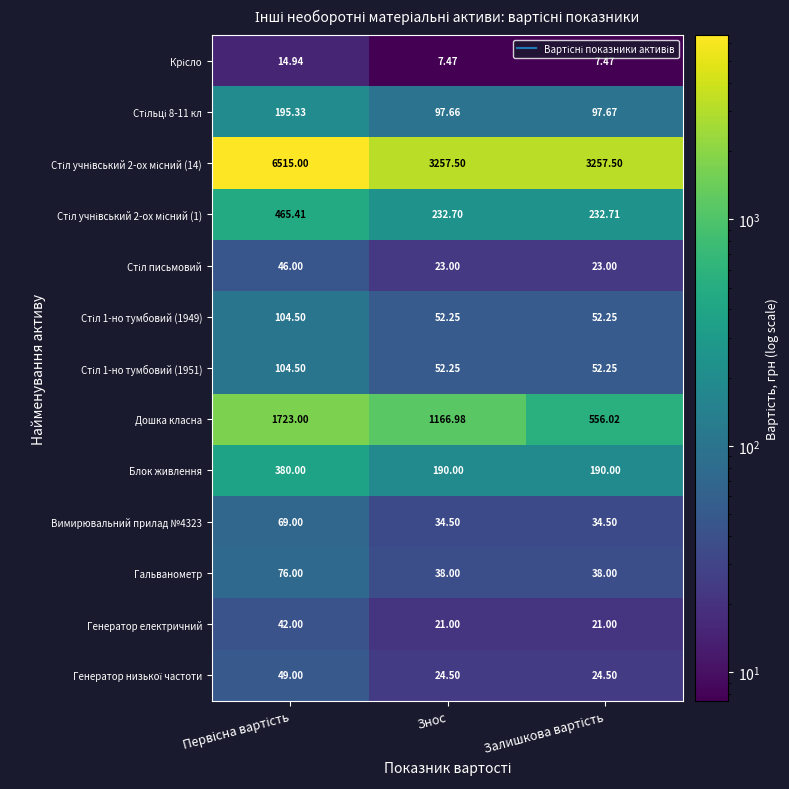

How many series are shown in this chart?

13